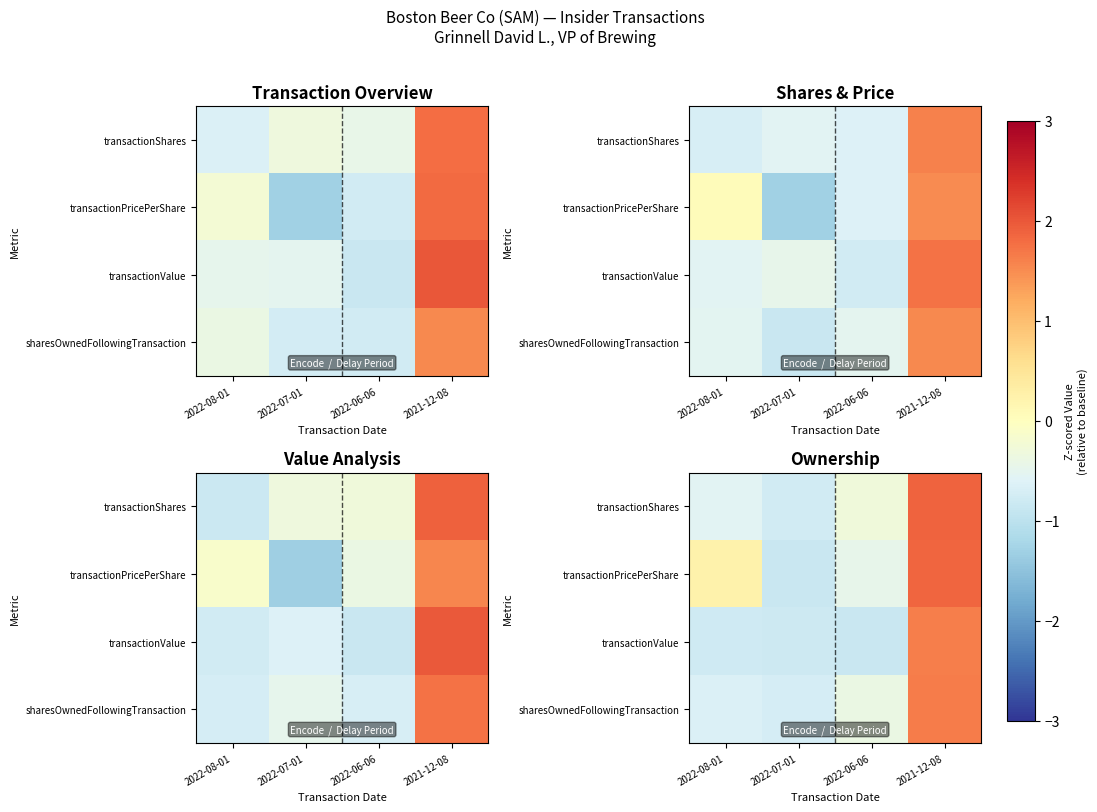

Where does the sharesOwnedFollowingTransaction series first go above 0?

2021-12-08